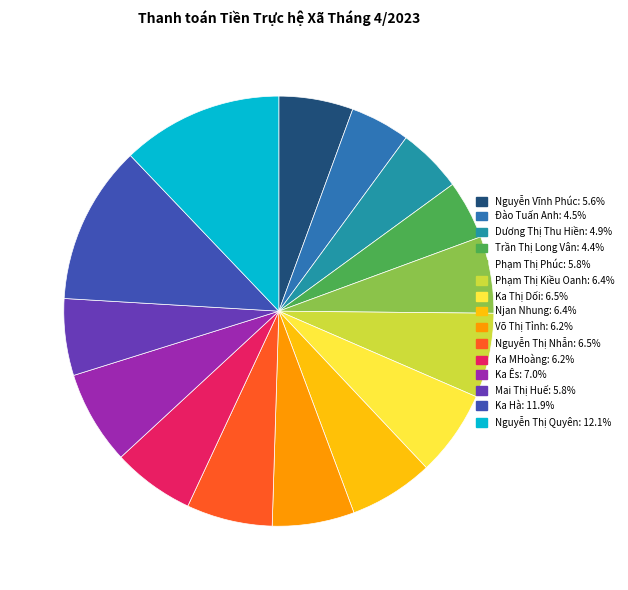

The Phạm Thị Kiều Oanh slice represents 6% of the pie. True or false?

True